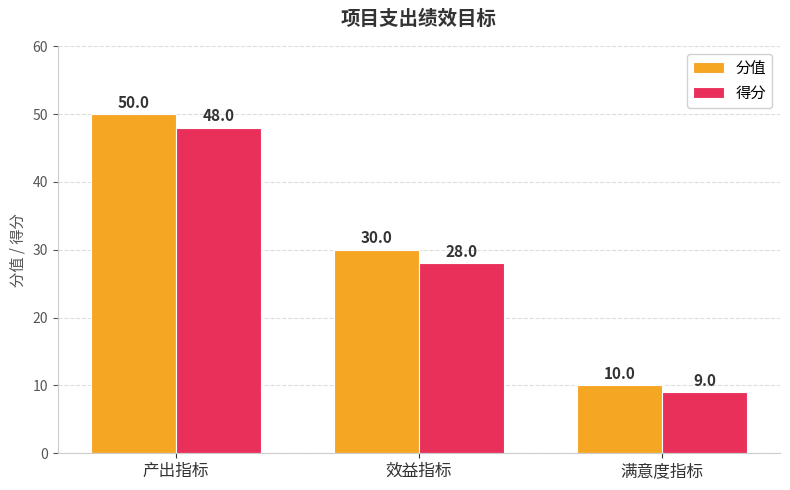

What is the sum of the 分值 values at 效益指标 and 满意度指标?

40